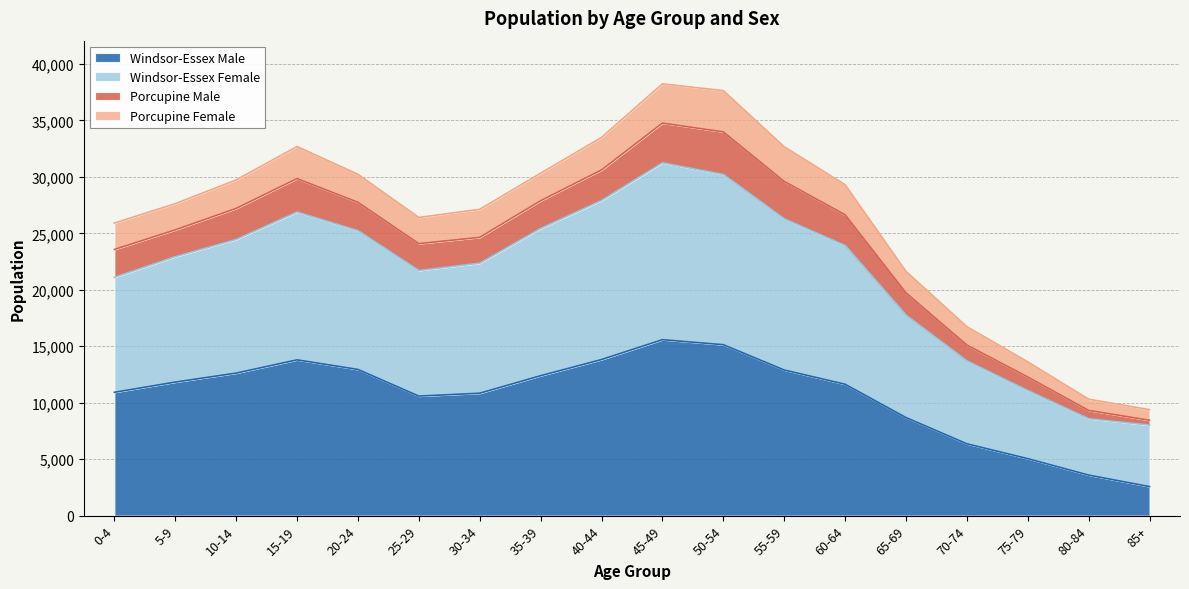

Where is the first local minimum for Windsor-Essex Male?

25-29